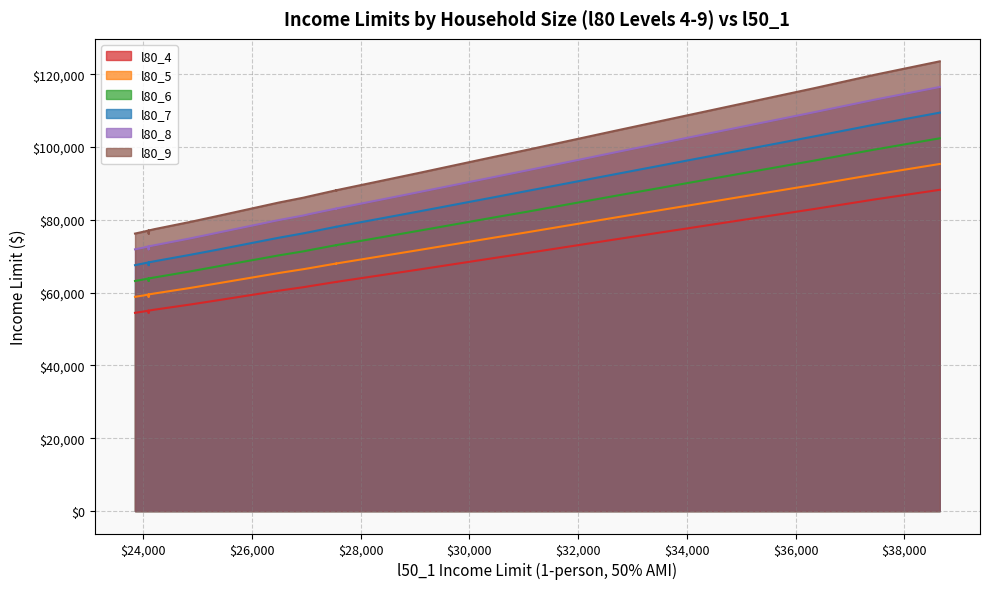

What is the lowest value of the l80_7 series?

67550